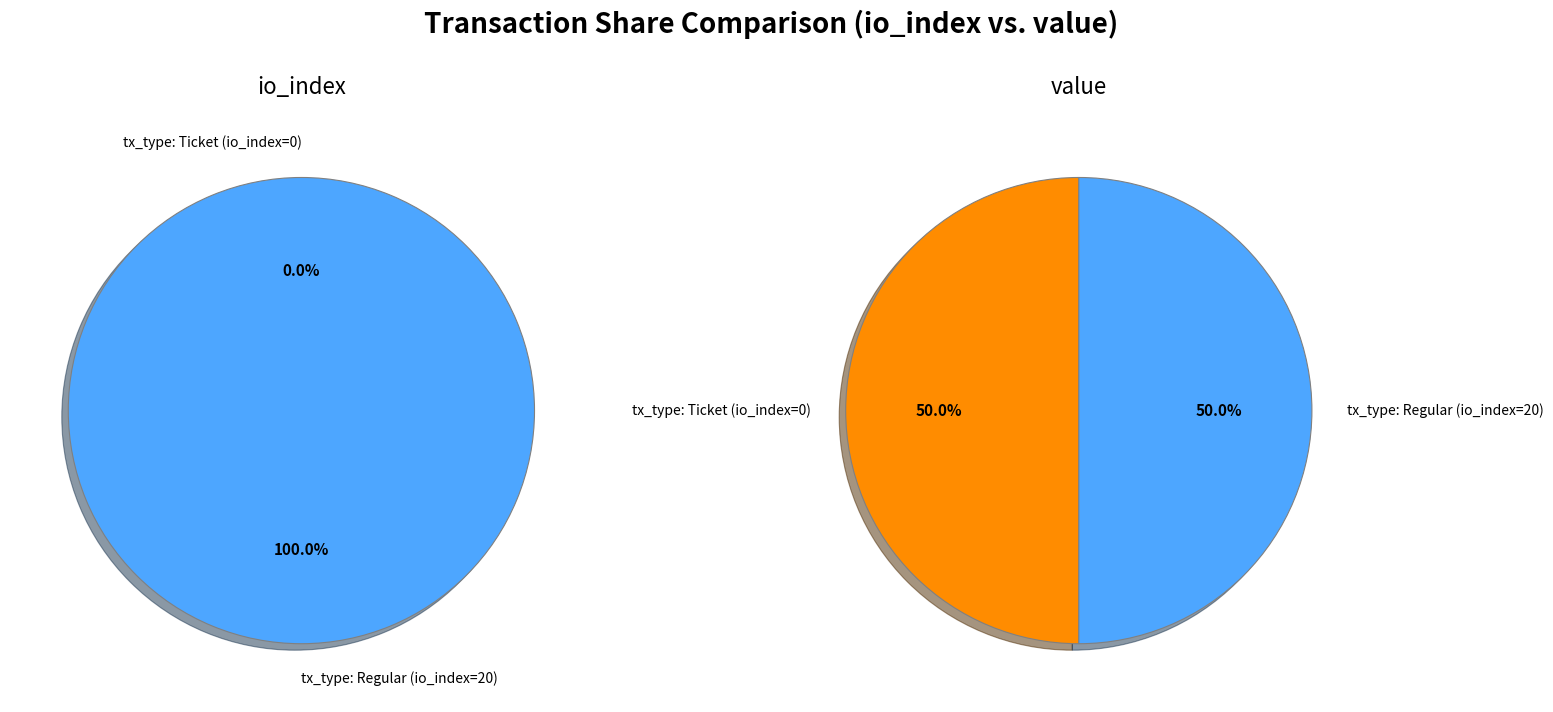

To the nearest percent, what is the combined percentage of values_io_index and values_value?

100%